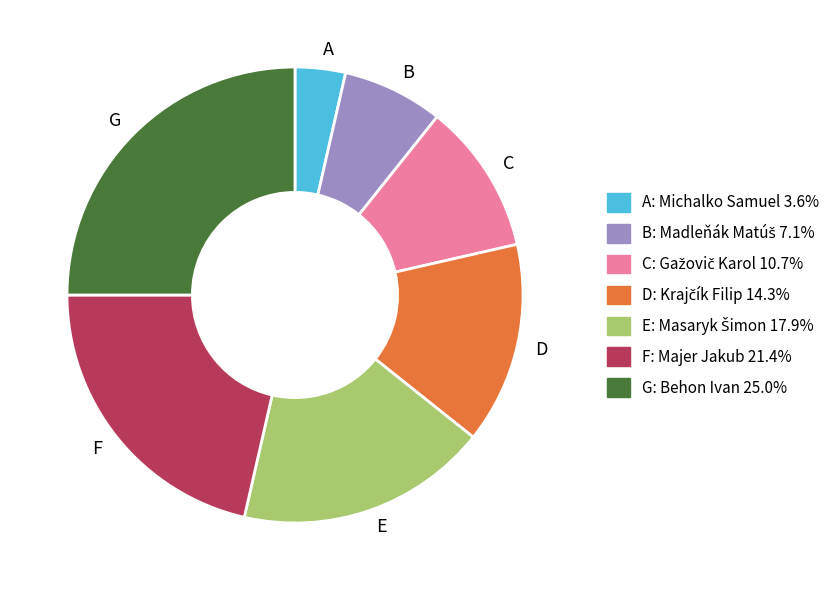

Is the sum of E and A greater than half?

No